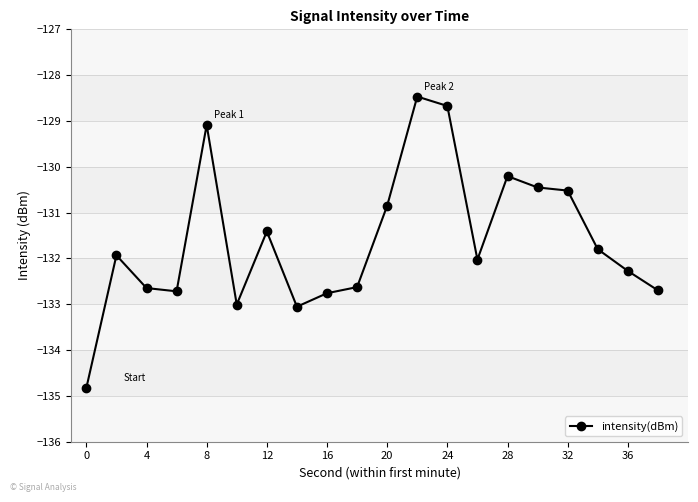

What is the value of the 7th point from the left?

-131.4